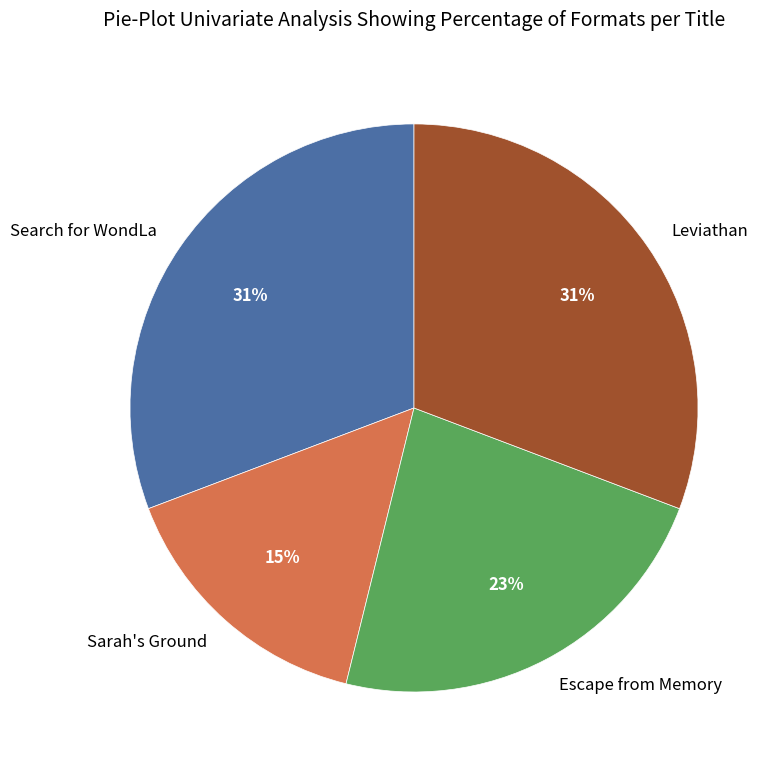

Is Leviathan the majority of the pie?

No